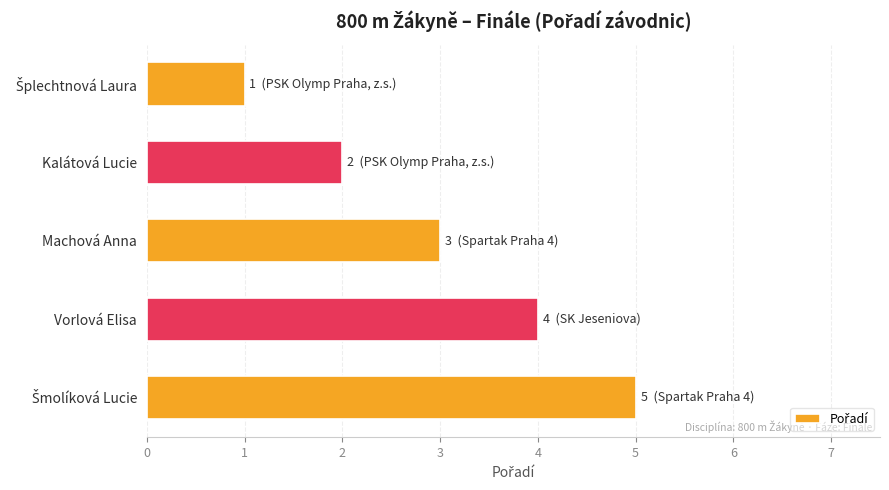

Approximately how many times larger is the value at Machová Anna compared to Kalátová Lucie?

1.5